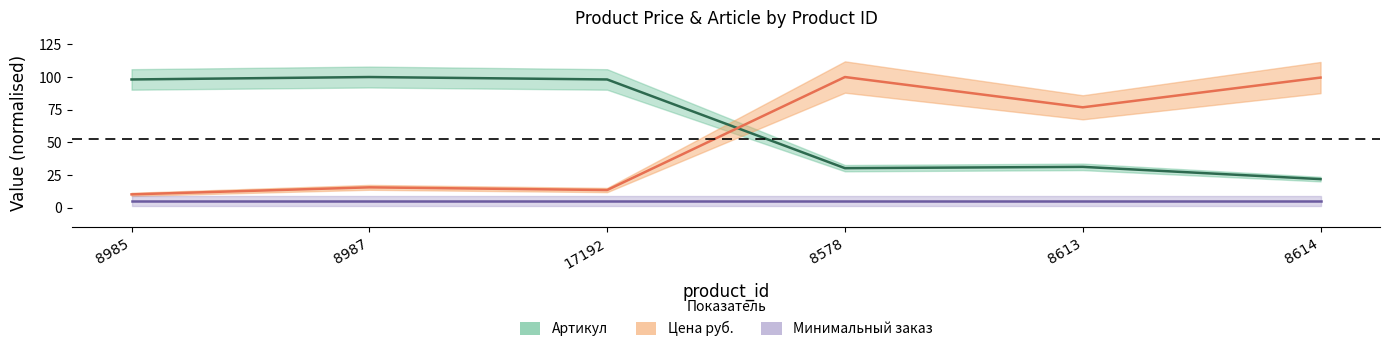

Is it true that Артикул equals 48.9 at 8578?

False